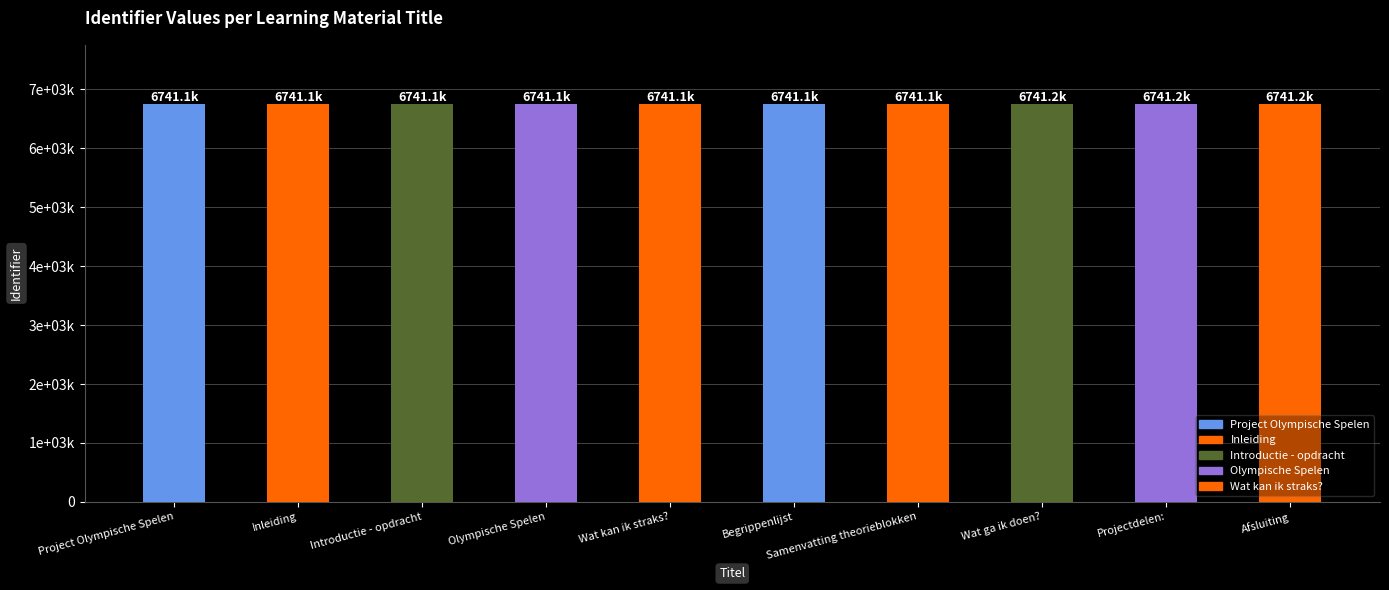

Reading right to left, list all the values displayed in this chart.

Afsluiting=6741156	Projectdelen:=6741154	Wat ga ik doen?=6741152	Samenvatting theorieblokken=6741150	Begrippenlijst=6741148	Wat kan ik straks?=6741146	Olympische Spelen=6741145	Introductie - opdracht=6741143	Inleiding=6741141	Project Olympische Spelen=6741140